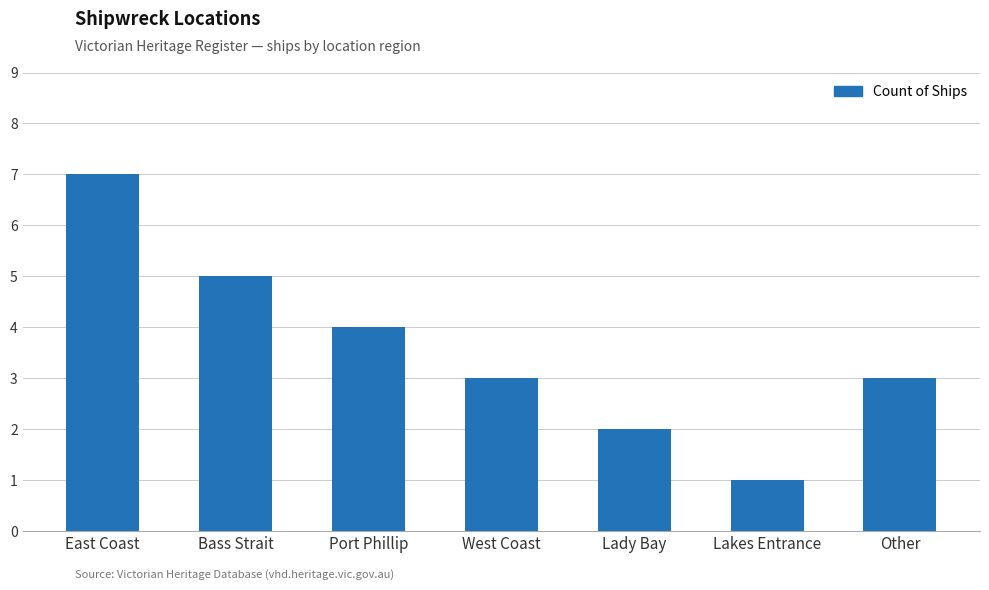

Does the chart contain any negative values?

No